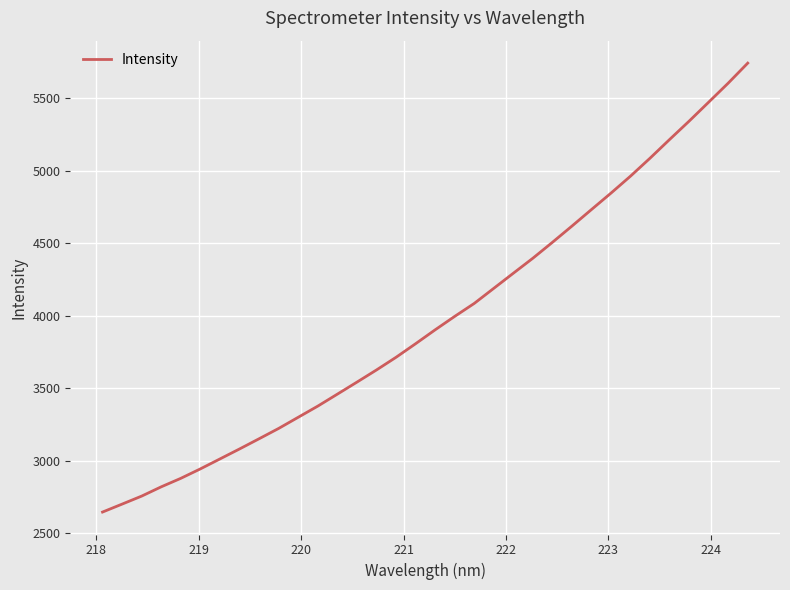

What is the minimum value shown in the chart?

2644.7